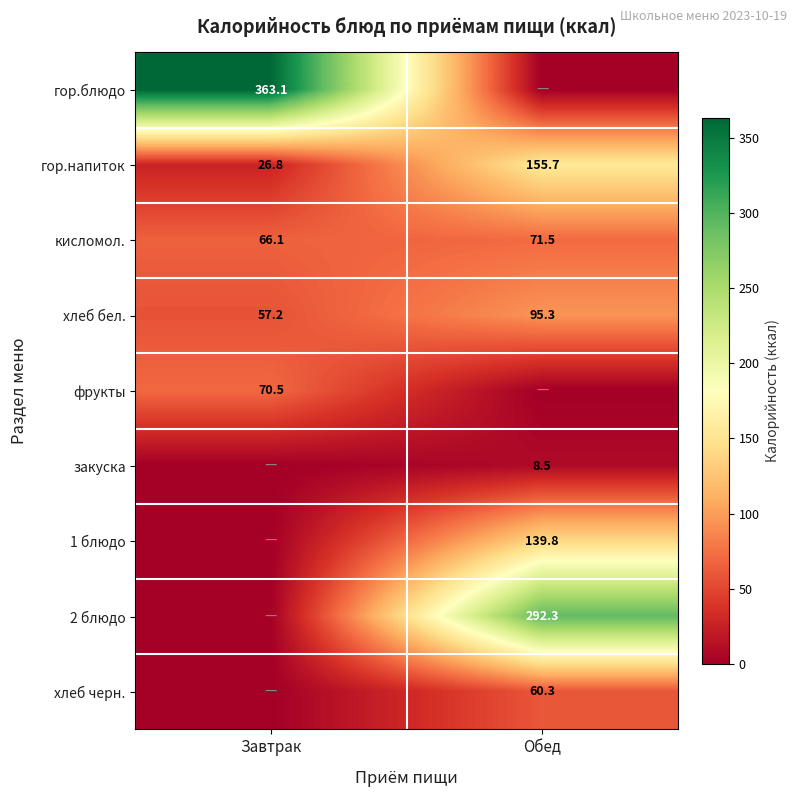

True or false: фрукты has a value of 70.5 at Завтрак.

True